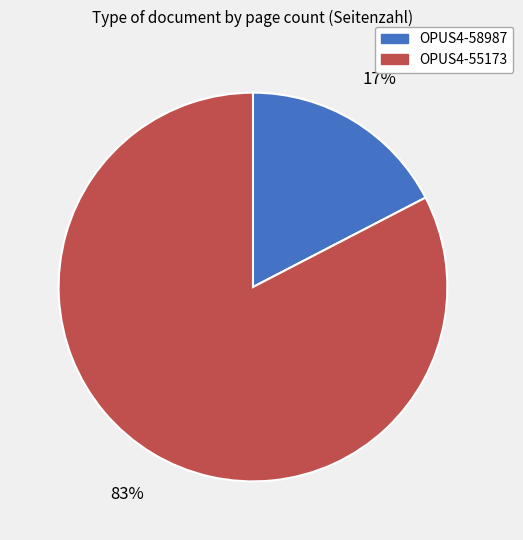

What percentage is the OPUS4-58987 slice, to the nearest percent?

17%